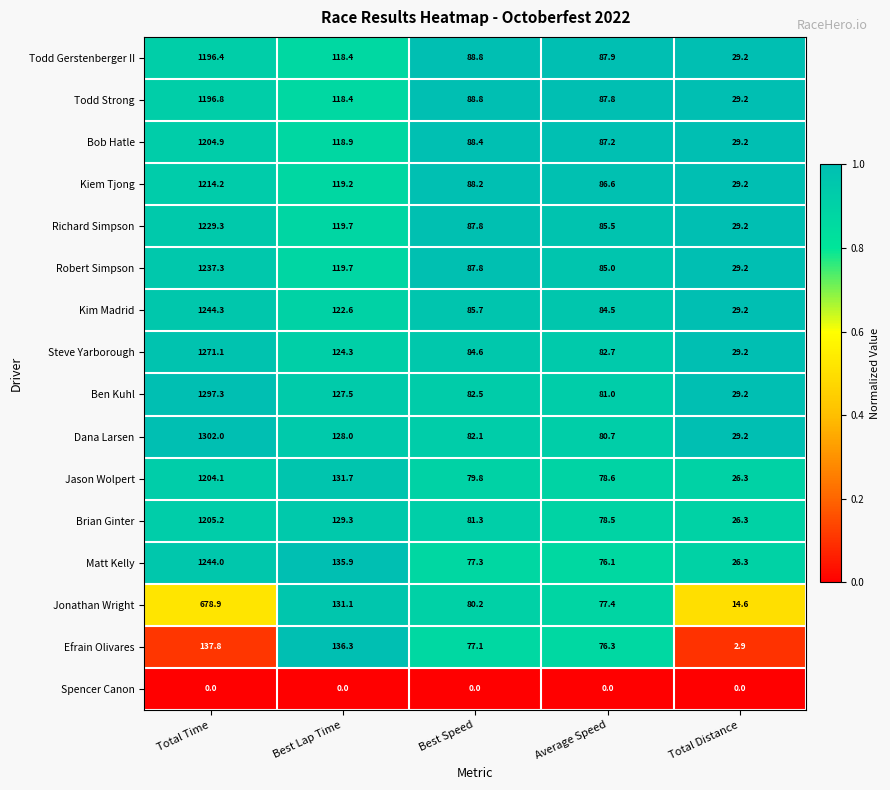

Between Best Lap Time and Best Speed, which series saw the biggest shift?

Efrain Olivares